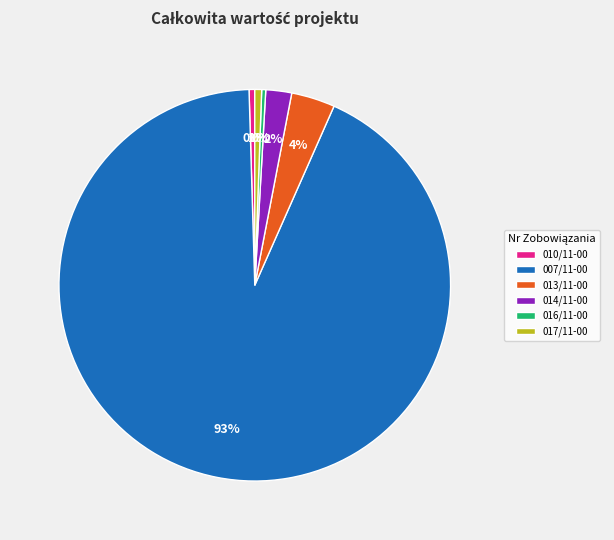

Which category accounts for the majority?

007/11-00